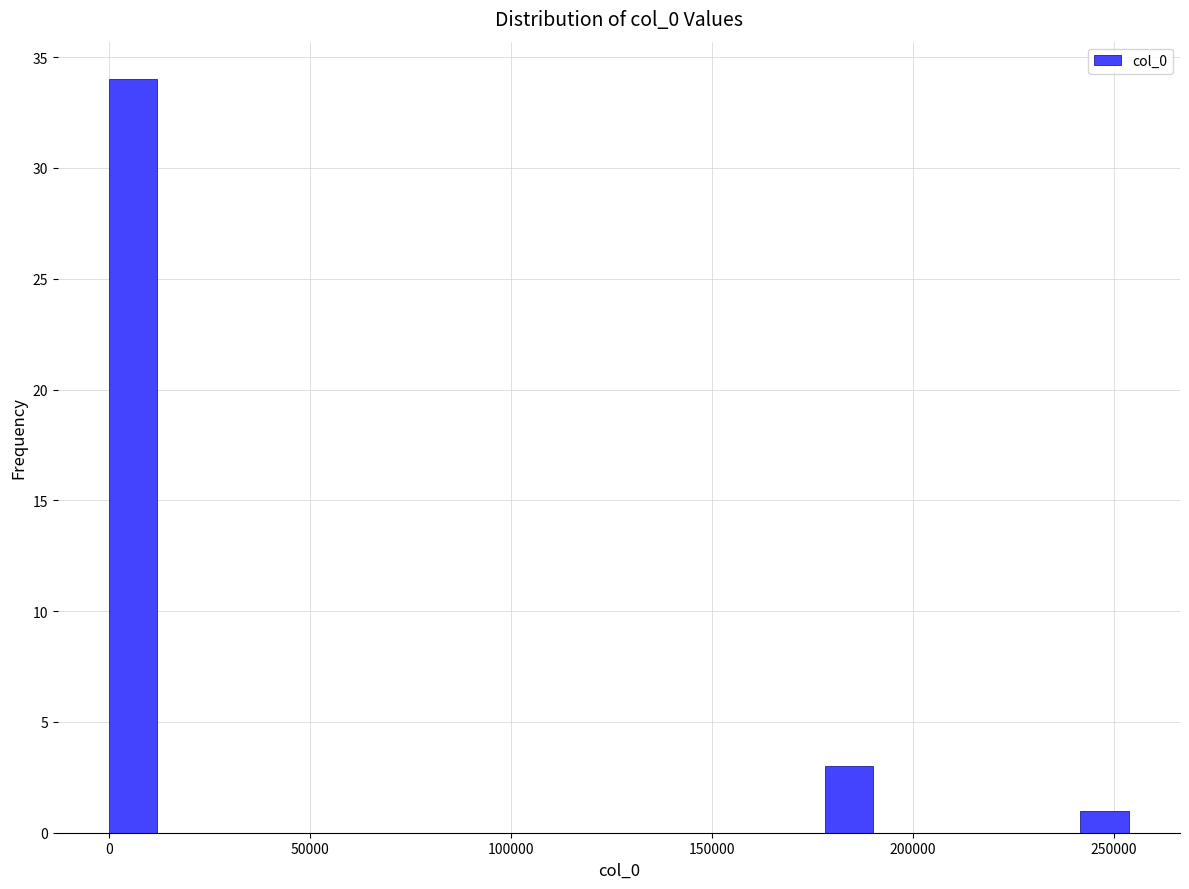

Read against the x-axis, roughly where is the centre of the tallest bar?

5000